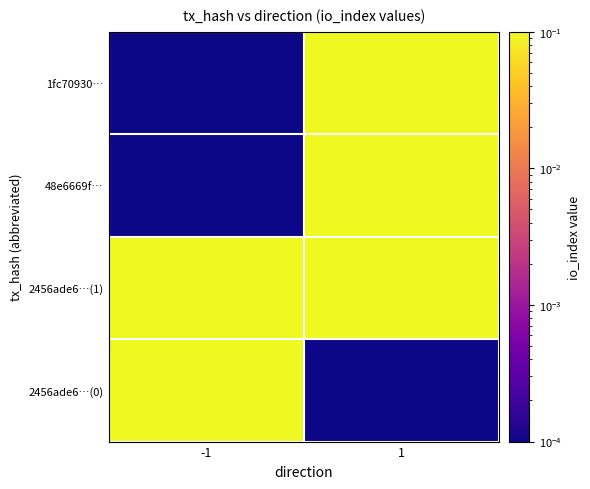

Count the number of categories in the chart.

2